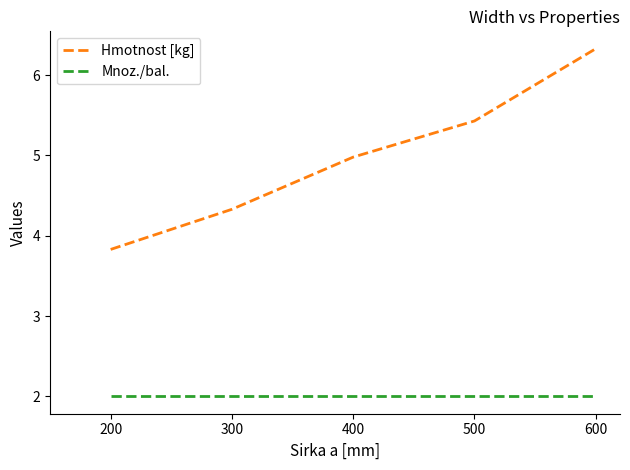

Which series has the largest range (max minus min)?

Hmotnost [kg]